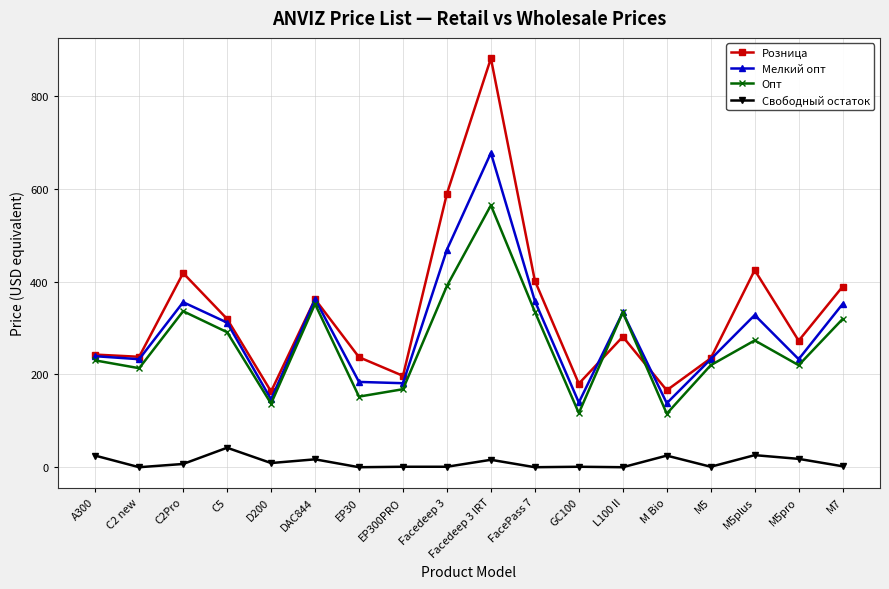

True or false: Опт and Свободный остаток intersect in this chart.

False